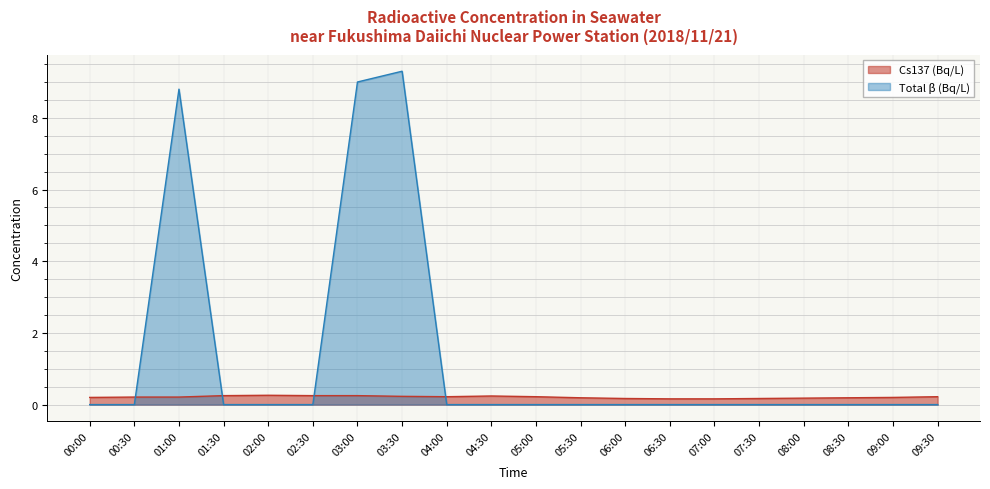

At which category is the sum across all series the highest?

03:30